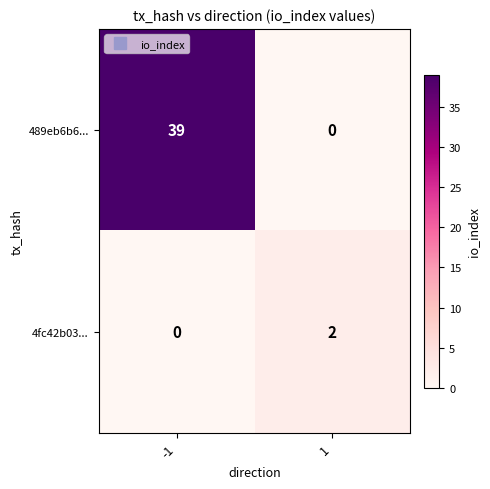

Reading right to left, list all the values displayed in this chart.

489eb6b6...: 0	39
4fc42b03...: 2	0